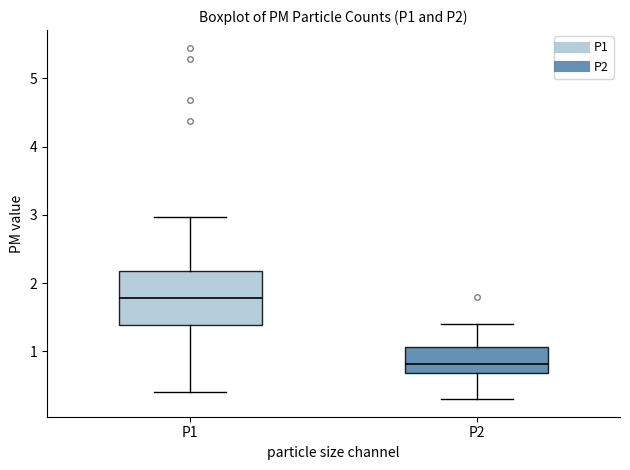

Reading left to right, transcribe this box plot: for each box, give where its median line is, the range the box spans, and where its two whiskers end, as read against the y-axis. The values are not printed on the chart, so give them approximately, as read against the axis.

P1: median 1.8, box 1.4 to 2.2, whiskers 0.4 to 3.0
P2: median 0.8, box 0.7 to 1.1, whiskers 0.3 to 1.4